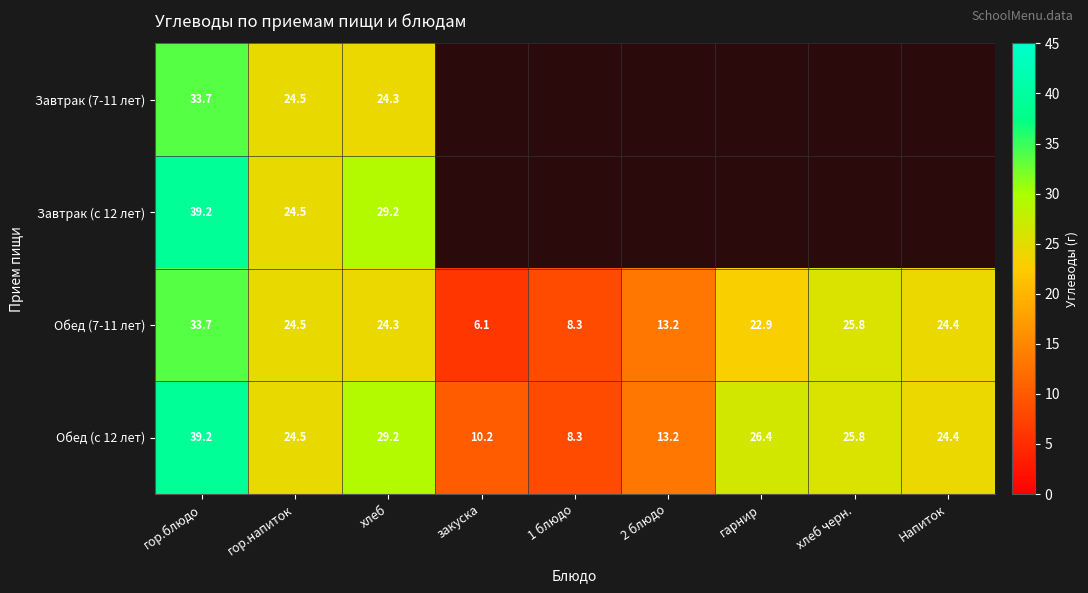

At which label does Обед (с 12 лет) reach its peak?

гор.блюдо